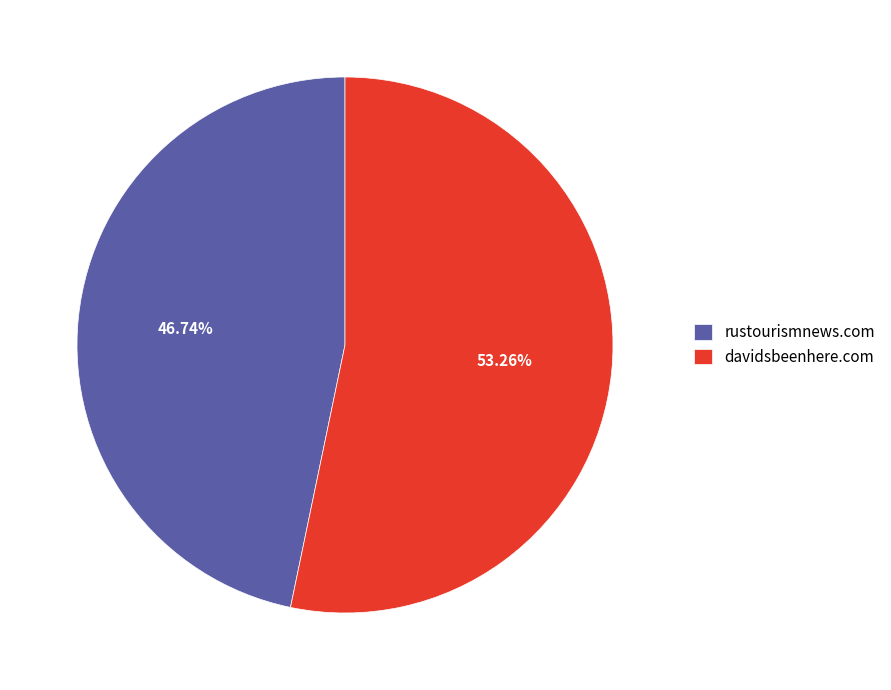

To the nearest percent, what percentage of the pie is davidsbeenhere.com?

53%